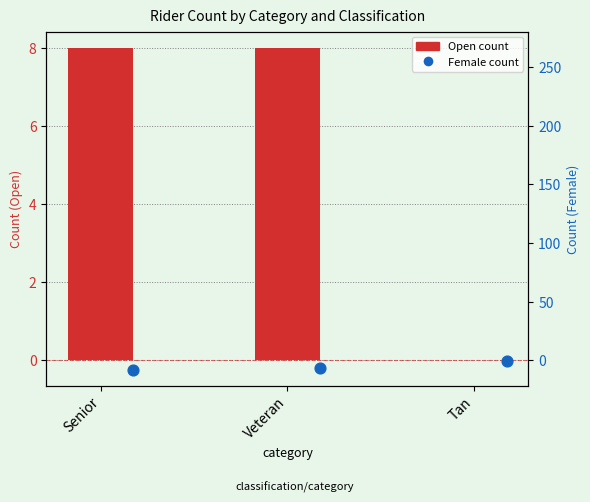

Which series reaches the maximum Y coordinate?

Open